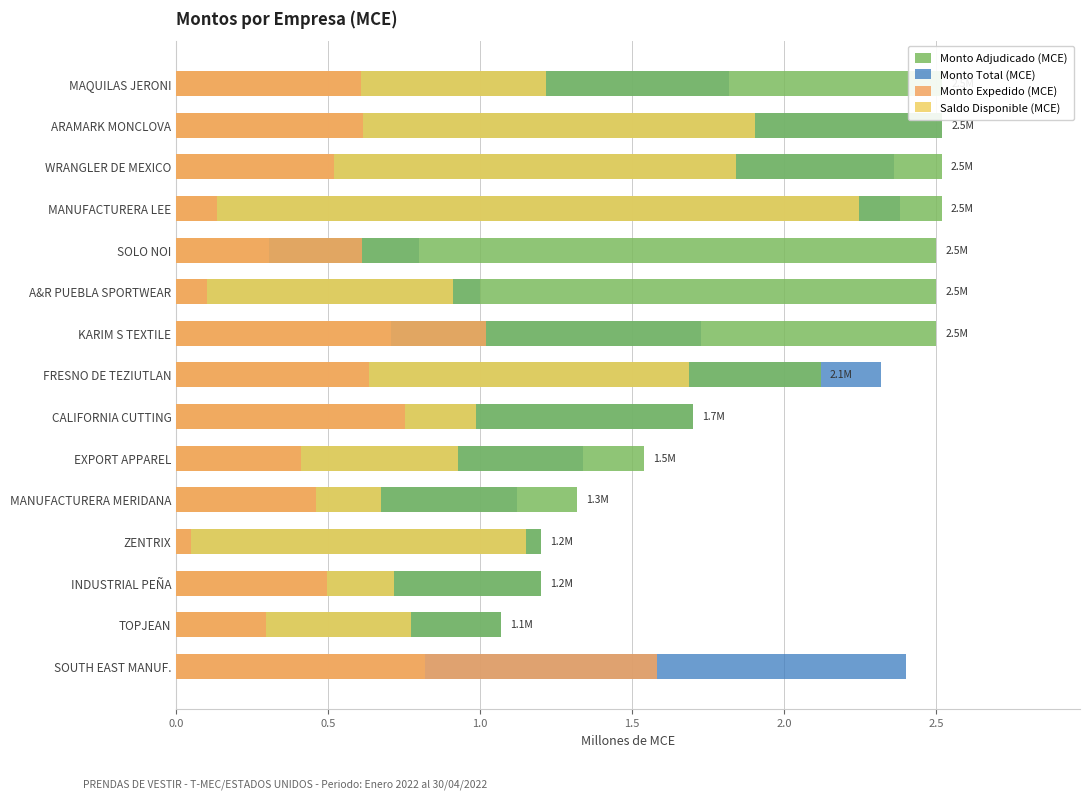

Is the value of Saldo Disponible (MCE) at WRANGLER DE MEXICO greater than the value of Monto Expedido (MCE) at WRANGLER DE MEXICO?

Yes